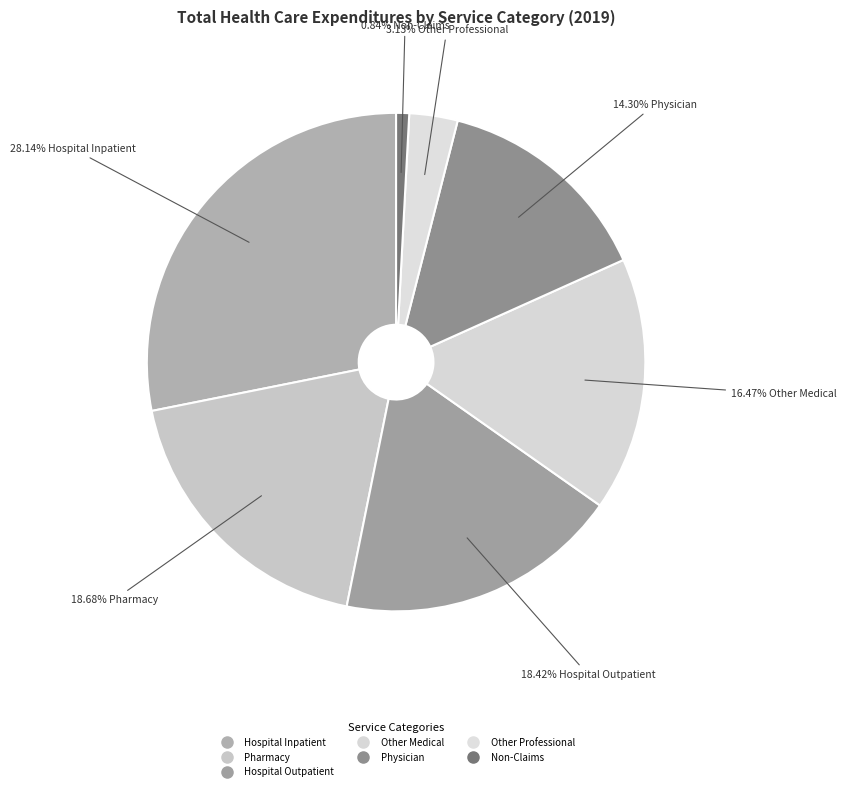

How many slices are in this pie chart?

7